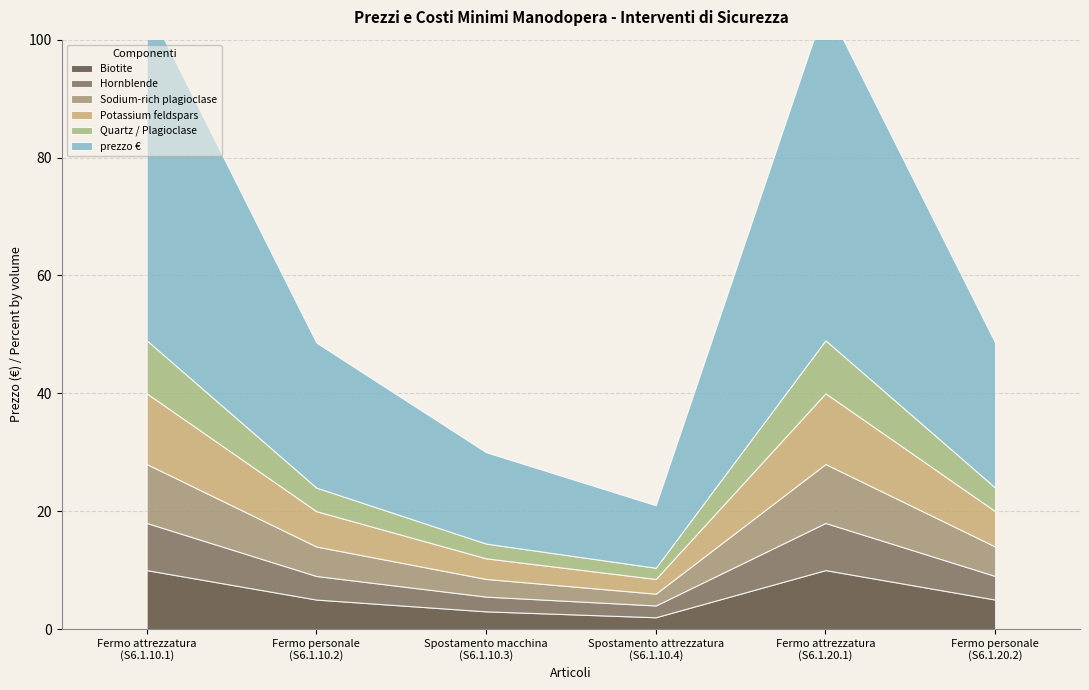

What is the difference between the values at Spostamento attrezzatura
(S6.1.10.4) and Fermo attrezzatura
(S6.1.10.1)?

46.4